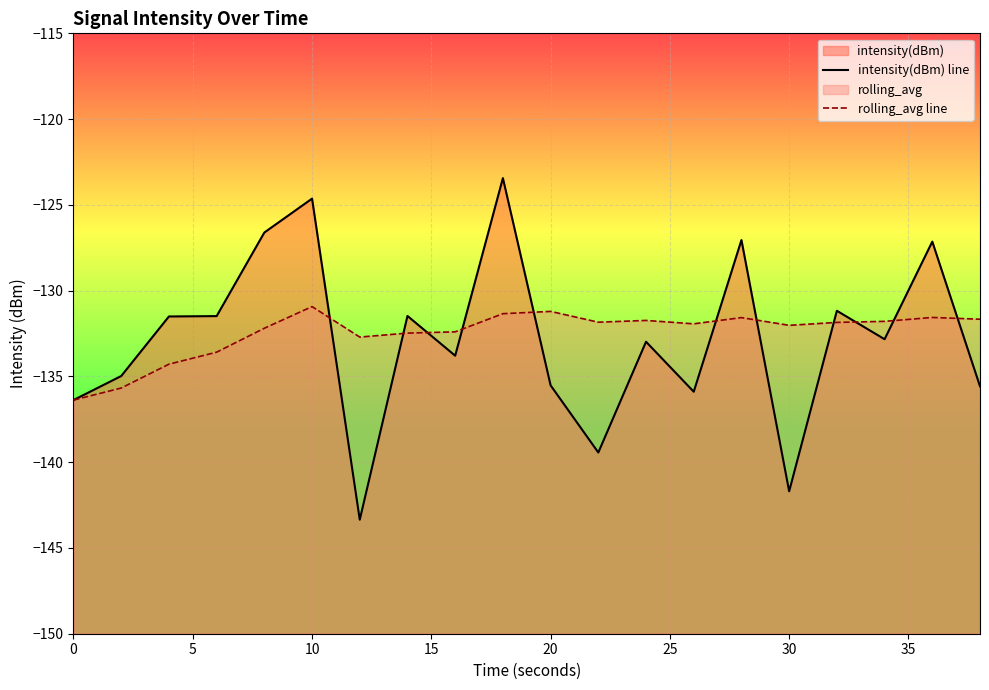

What is the smallest value displayed?

-143.4